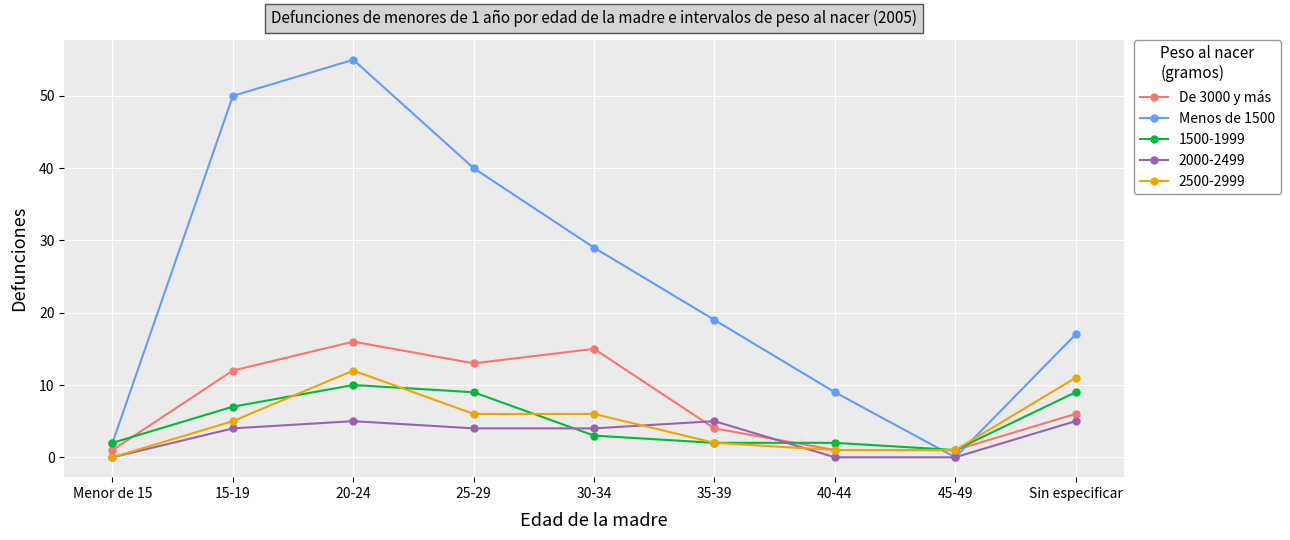

True or false: 2500-2999 has more than 0 points higher than both neighbors.

True